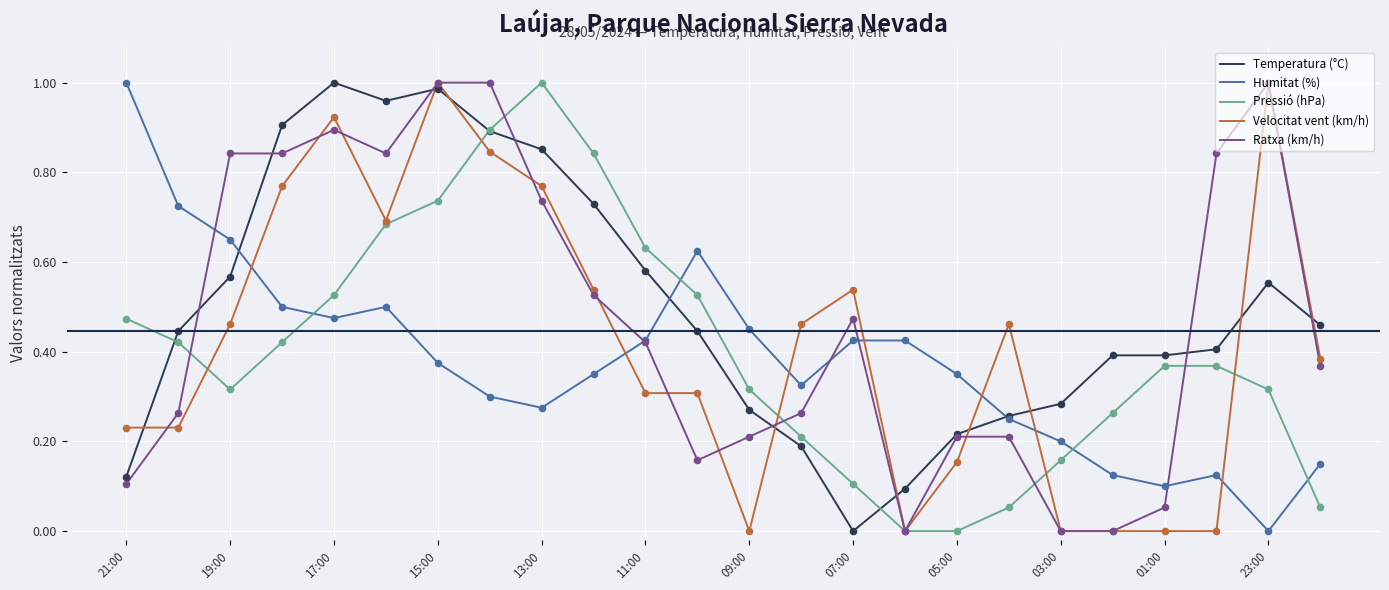

What are all the series names shown in the legend?

Temperatura (°C), Humitat (%), Pressió (hPa), Velocitat vent (km/h), Ratxa (km/h)